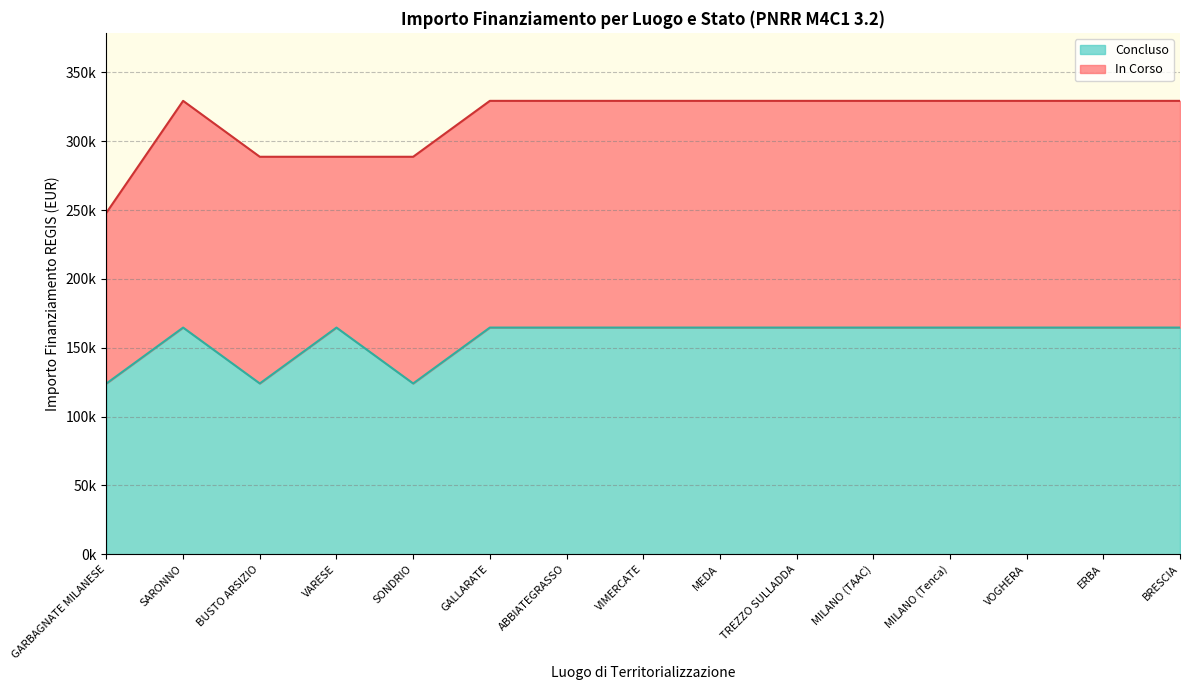

How many interior local valleys (lower than both neighbors) does the data have?

2